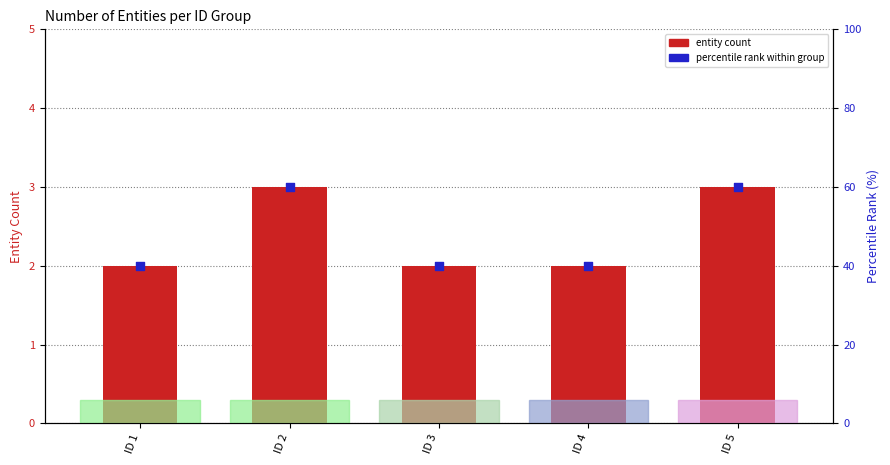

Is the value of percentile rank at ID 3 greater than the value of entity count at ID 1?

Yes